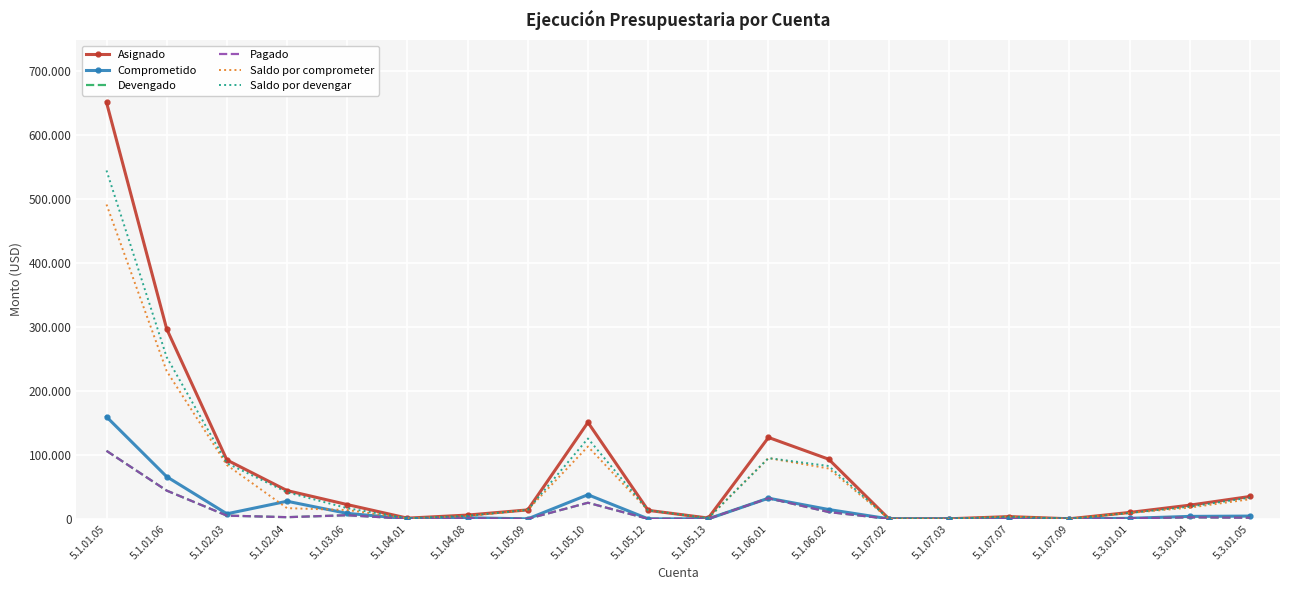

List the series in order of their peak value, lowest first.

Devengado, Pagado, Comprometido, Saldo por comprometer, Saldo por devengar, Asignado